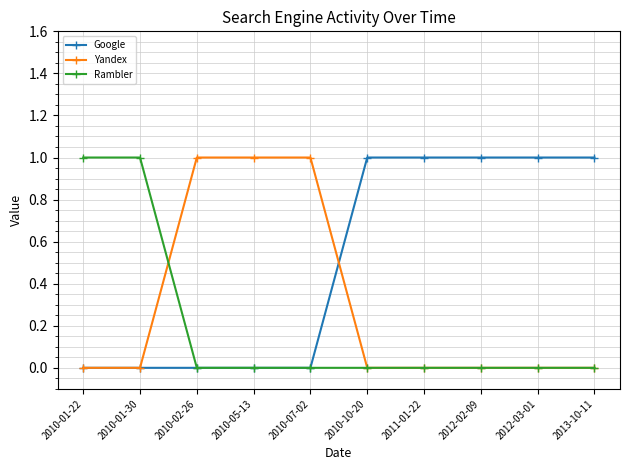

The Yandex series shows 0 at 2012-03-01. True or false?

True